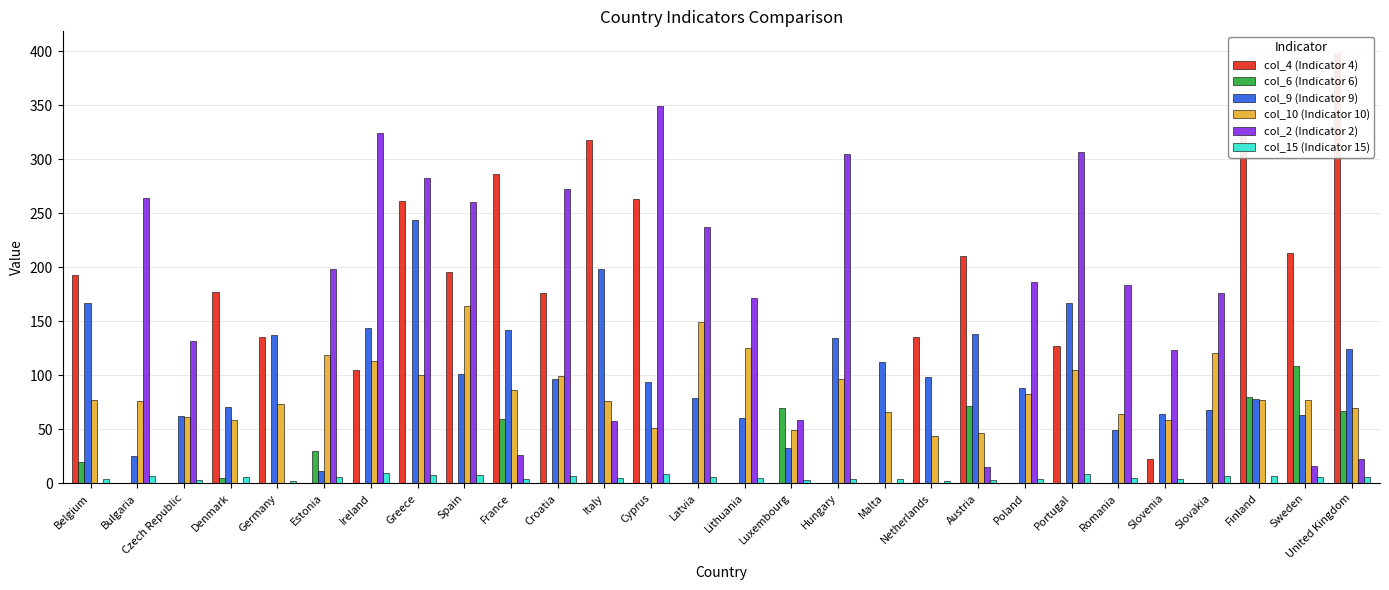

The col_9 (Indicator 9) series shows 46.8 at Finland. True or false?

False